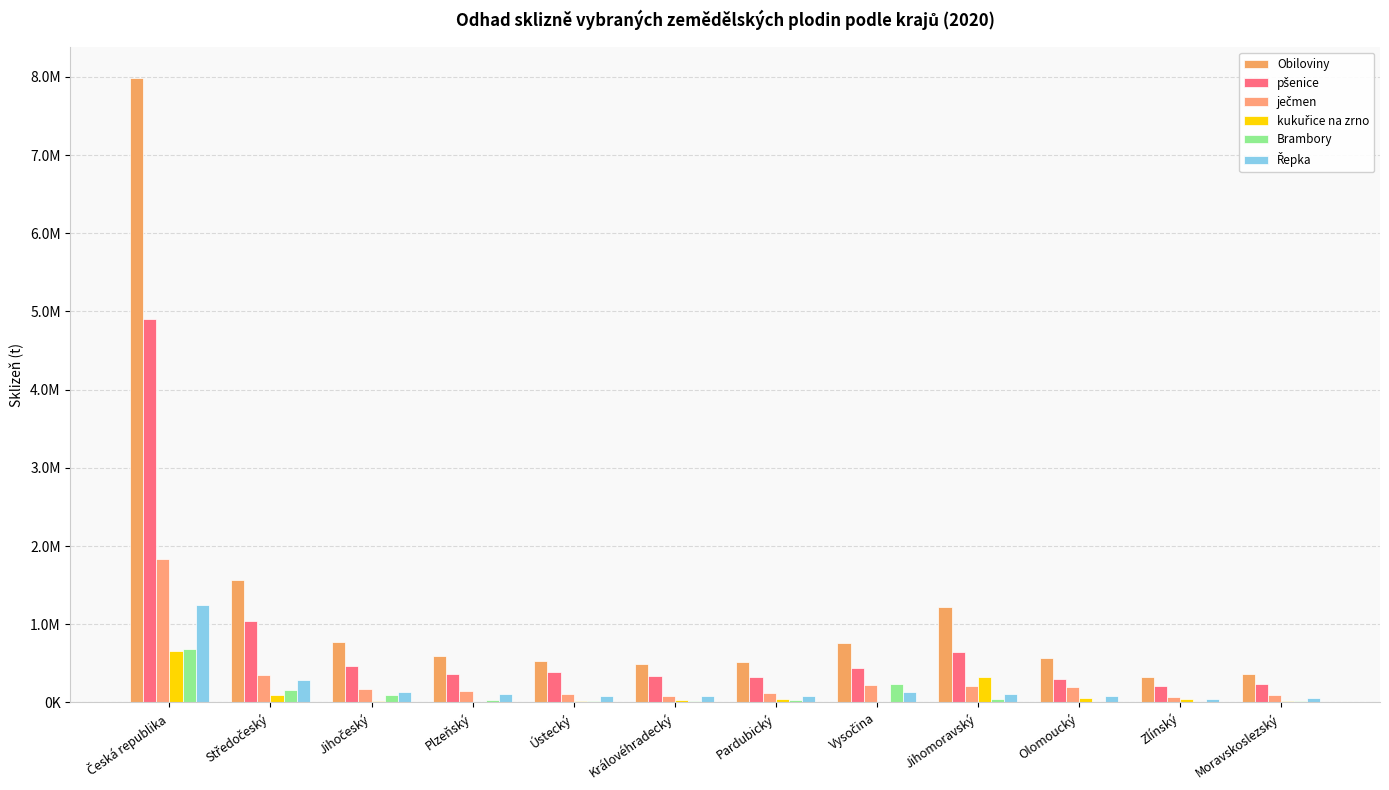

Are the bars grouped side by side (vs. stacked)?

Yes